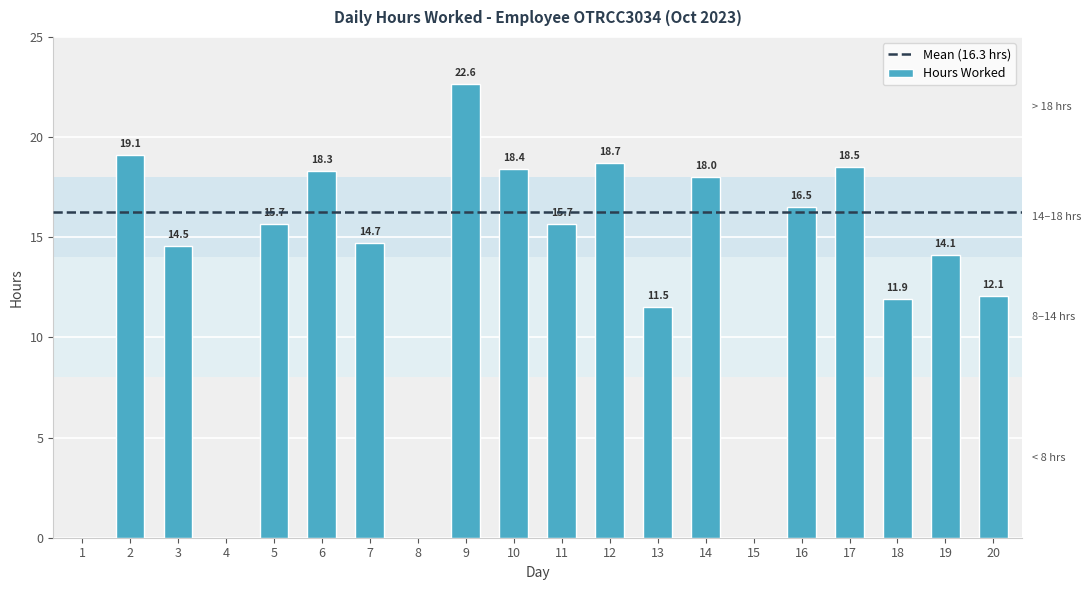

The chart shows a value of 0.0 at 15. True or false?

True